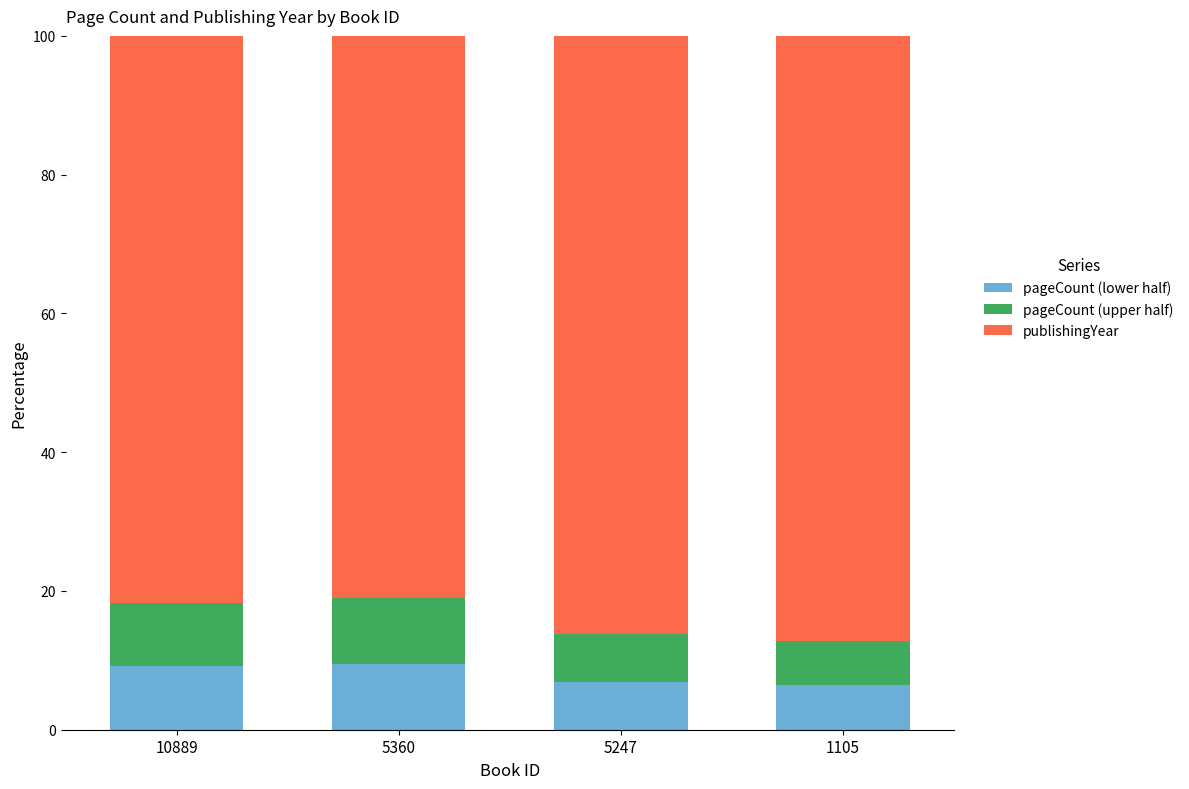

What value does the pageCount (lower half) series have at 5247?

6.9